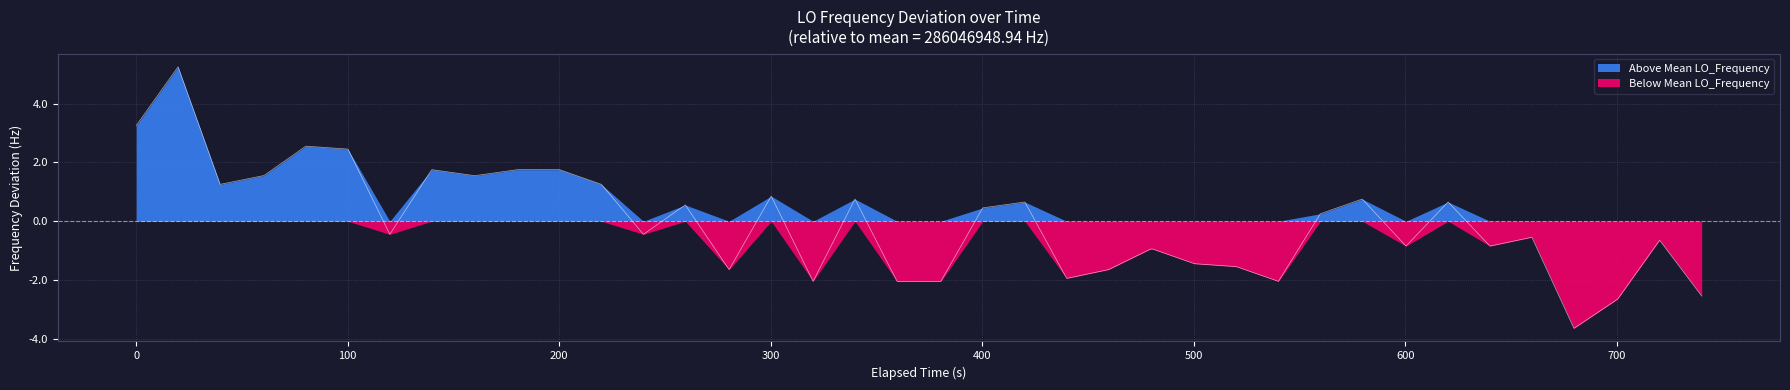

True or false: Above Mean LO_Frequency and Below Mean LO_Frequency intersect in this chart.

False